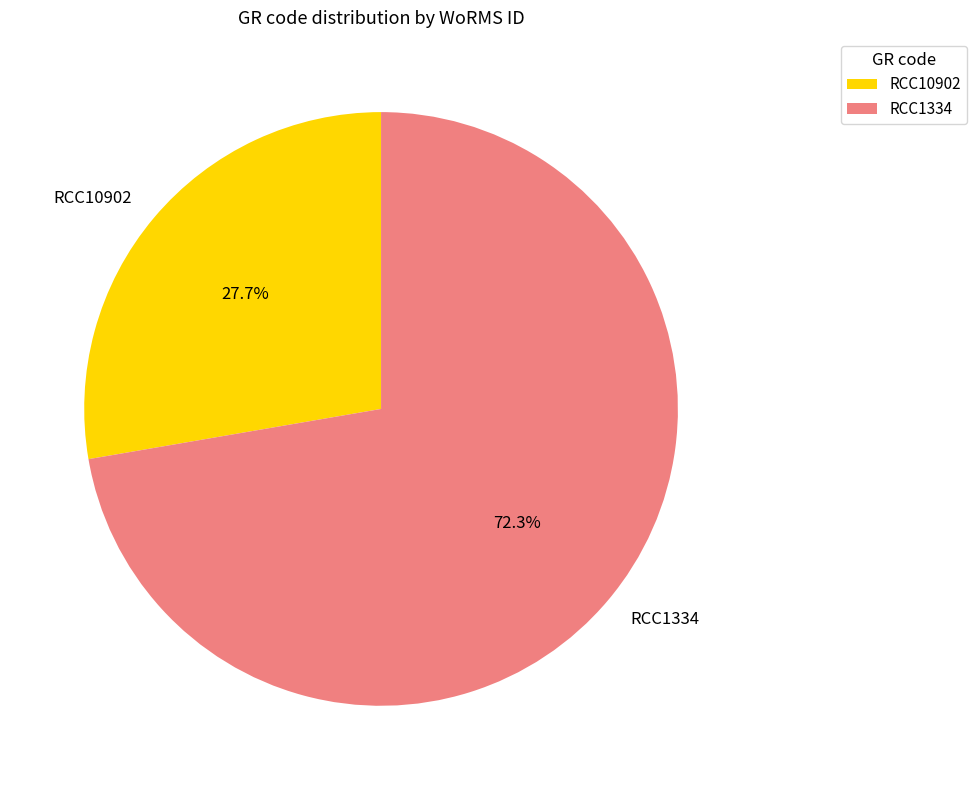

What percentage do RCC10902 and RCC1334 together represent?

100.0%